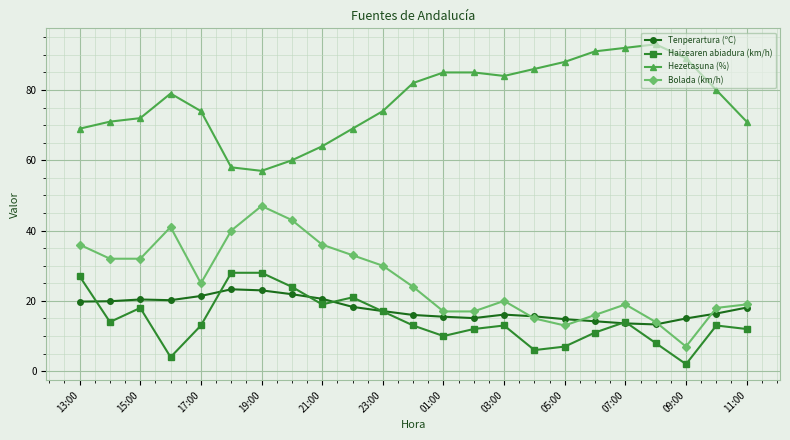

What is the value of the Tenperartura (ºC) point at the 20th from the left?

13.3